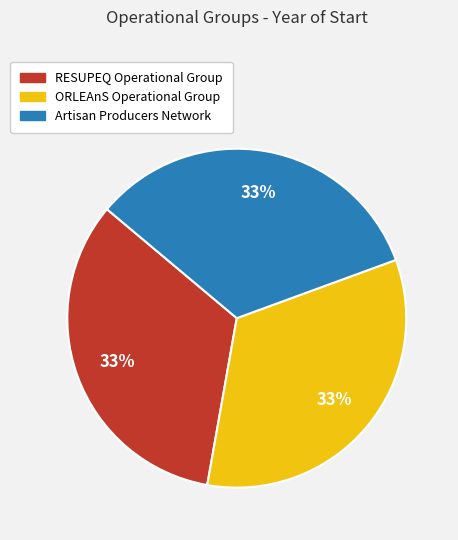

To the nearest percent, what percentage of the pie is Artisan Producers Network?

33%